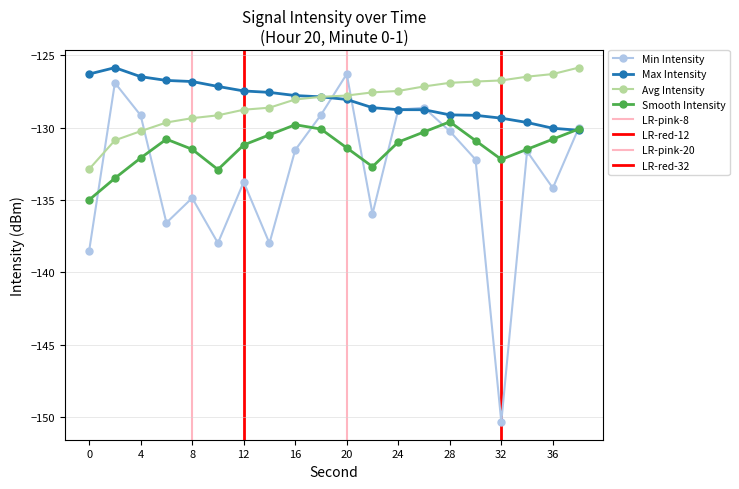

At how many categories does at least one series exceed -141?

20